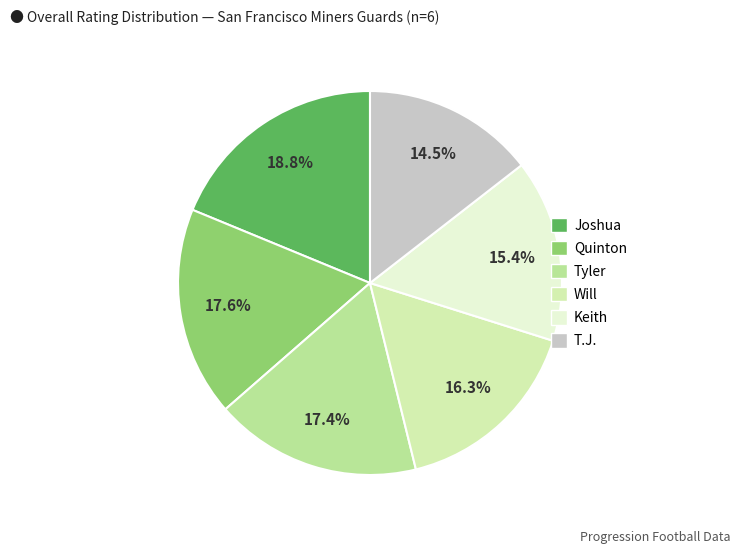

What percentage is the Quinton slice, to the nearest percent?

18%